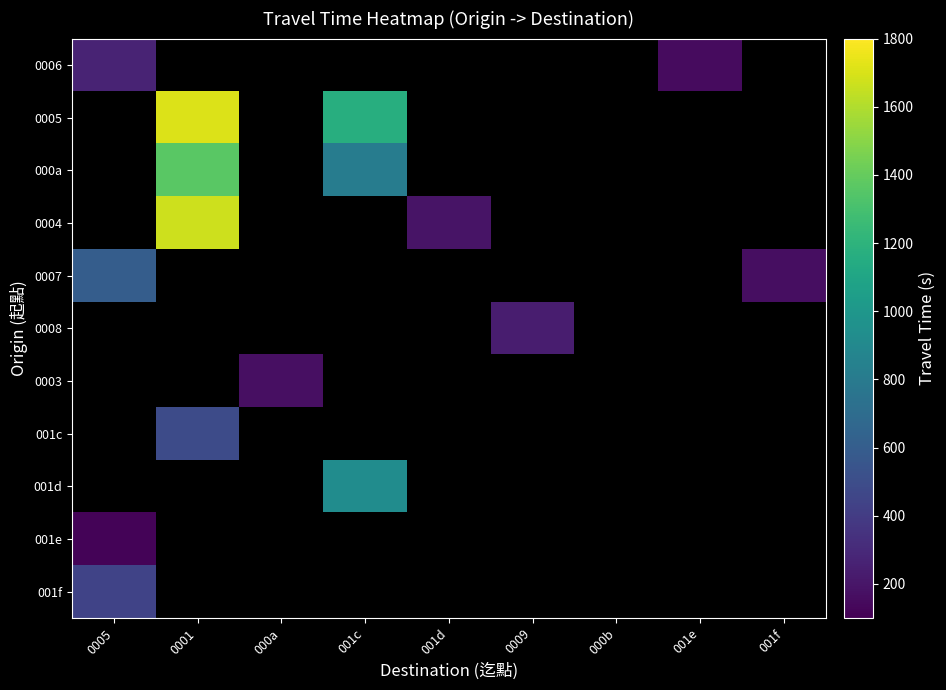

Between 001f and 001e, which is larger?

001e